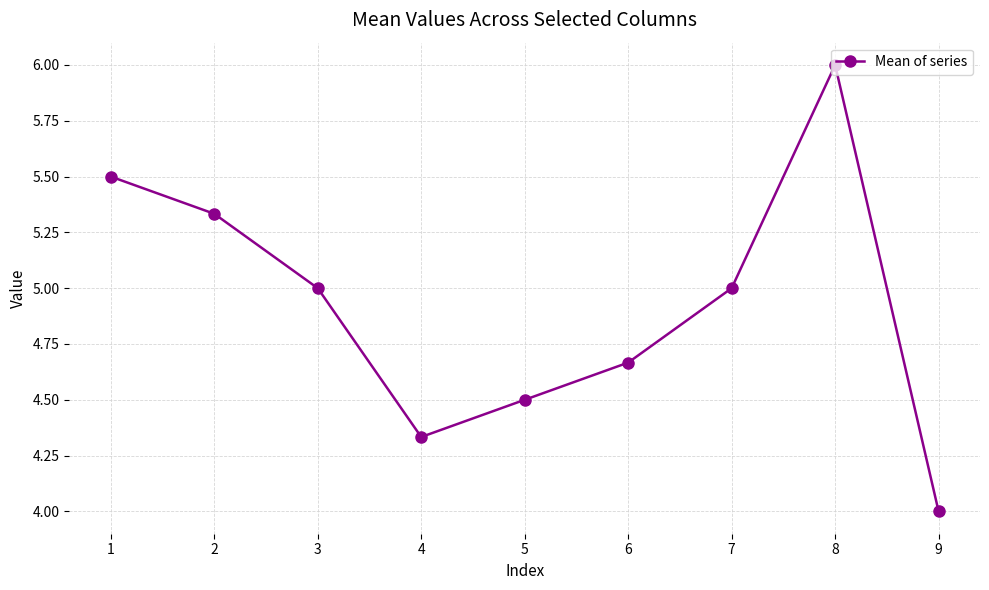

The chart shows a value of 3.5 at 7. True or false?

False